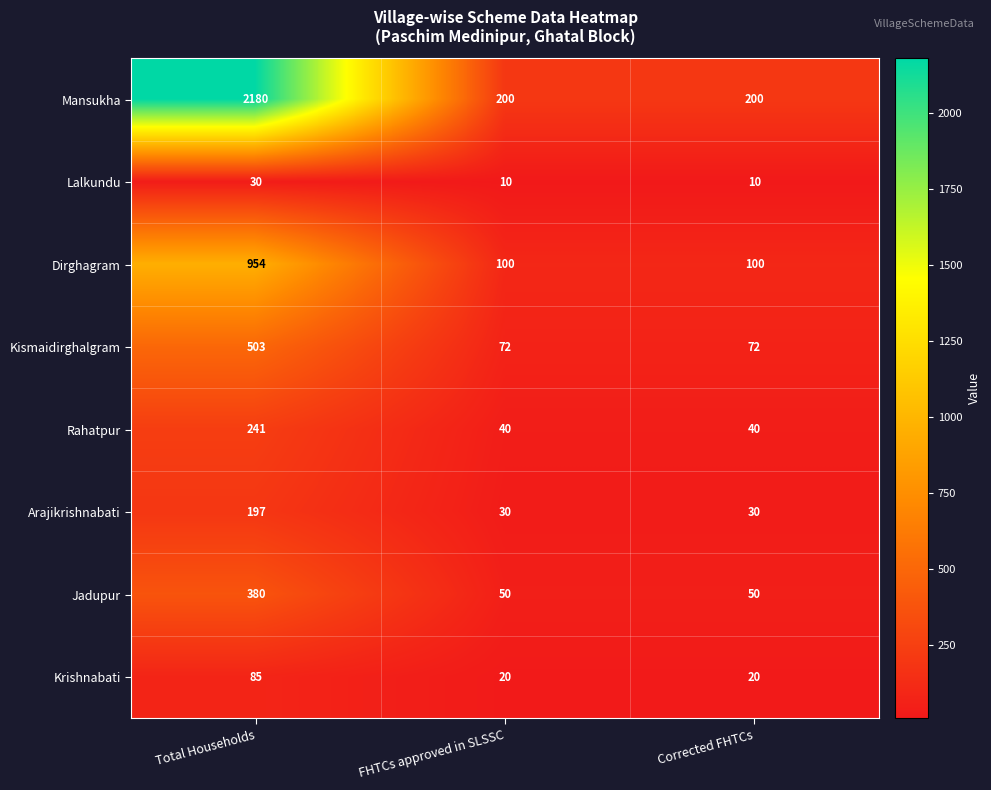

Count the number of categories in the chart.

3